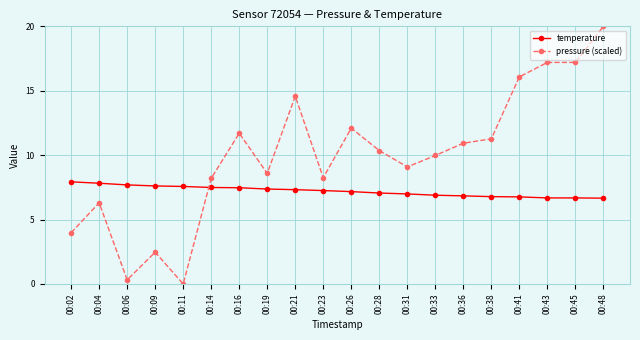

Between 00:04 and 00:31, which series saw the biggest shift?

pressure (scaled)